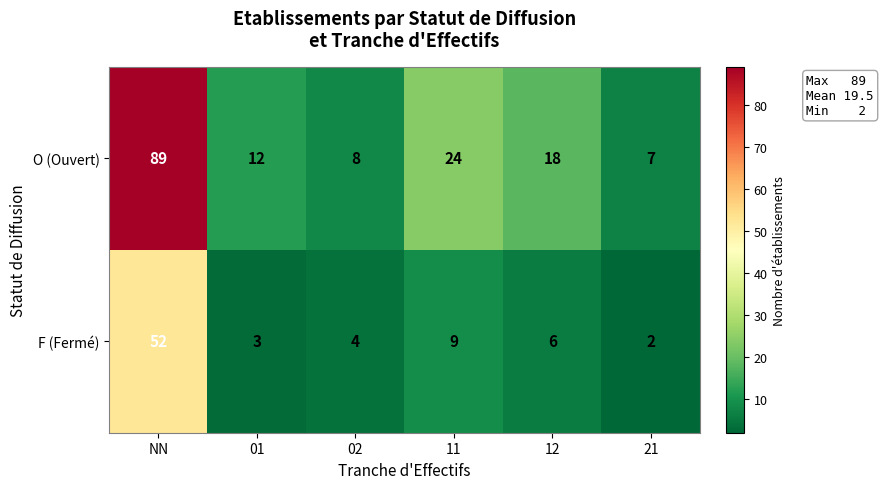

What is the spread (max minus min) of values at NN?

37